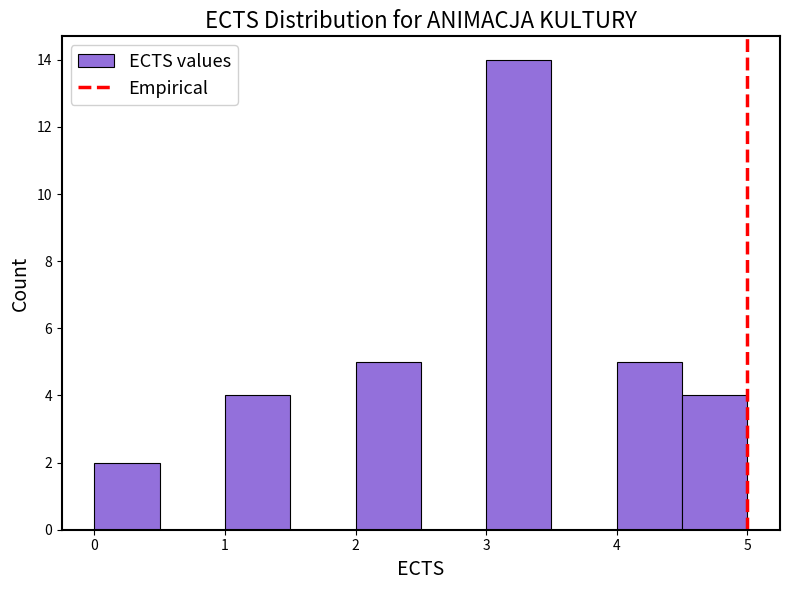

Reading left to right, transcribe this chart: for each bar, give the range it covers on the x-axis and its height. The values are not printed on the chart, so give them approximately, as read against the axis.

0.0 to 0.5: 2
0.5 to 1.0: 0
1.0 to 1.5: 4
1.5 to 2.0: 0
2.0 to 2.5: 5
2.5 to 3.0: 0
3.0 to 3.5: 14
3.5 to 4.0: 0
4.0 to 4.5: 5
4.5 to 5.0: 4